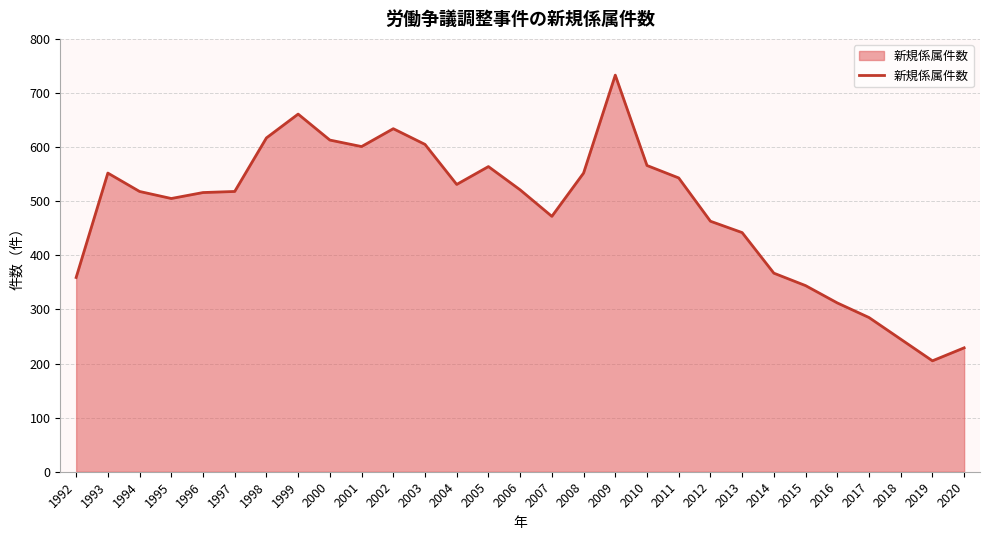

What is the difference between the values at 2016 and 2009?

421